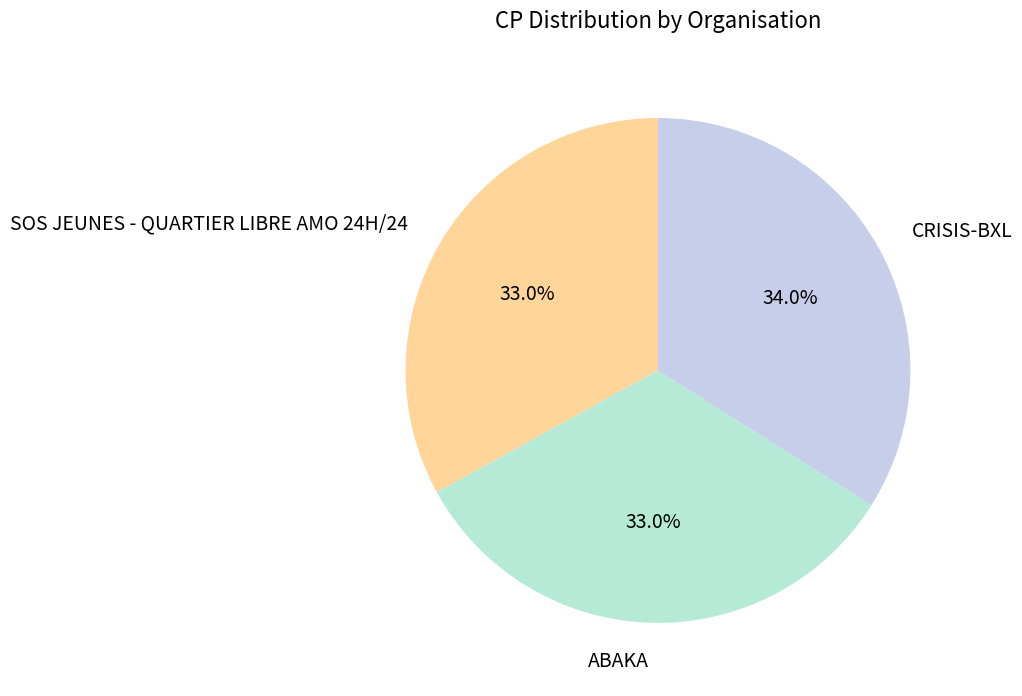

Does CRISIS-BXL represent more than half of the total?

No